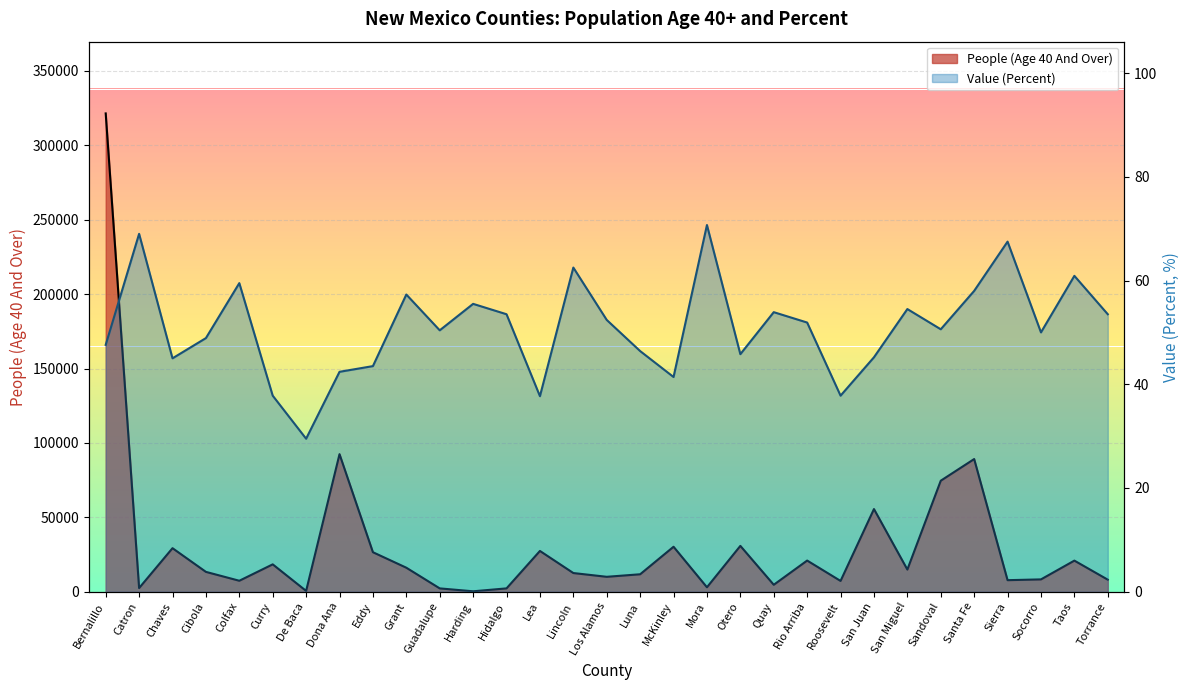

What value does the Value (Percent) series have at Torrance?

53.5